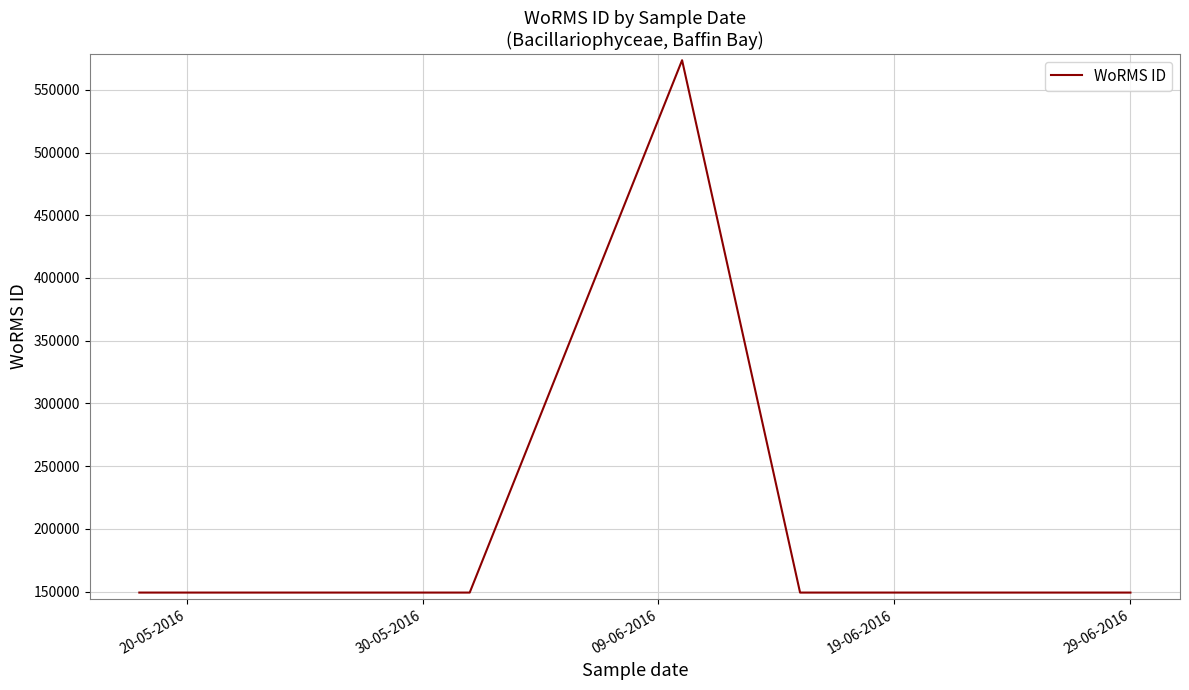

What is the minimum value shown in the chart?

149186